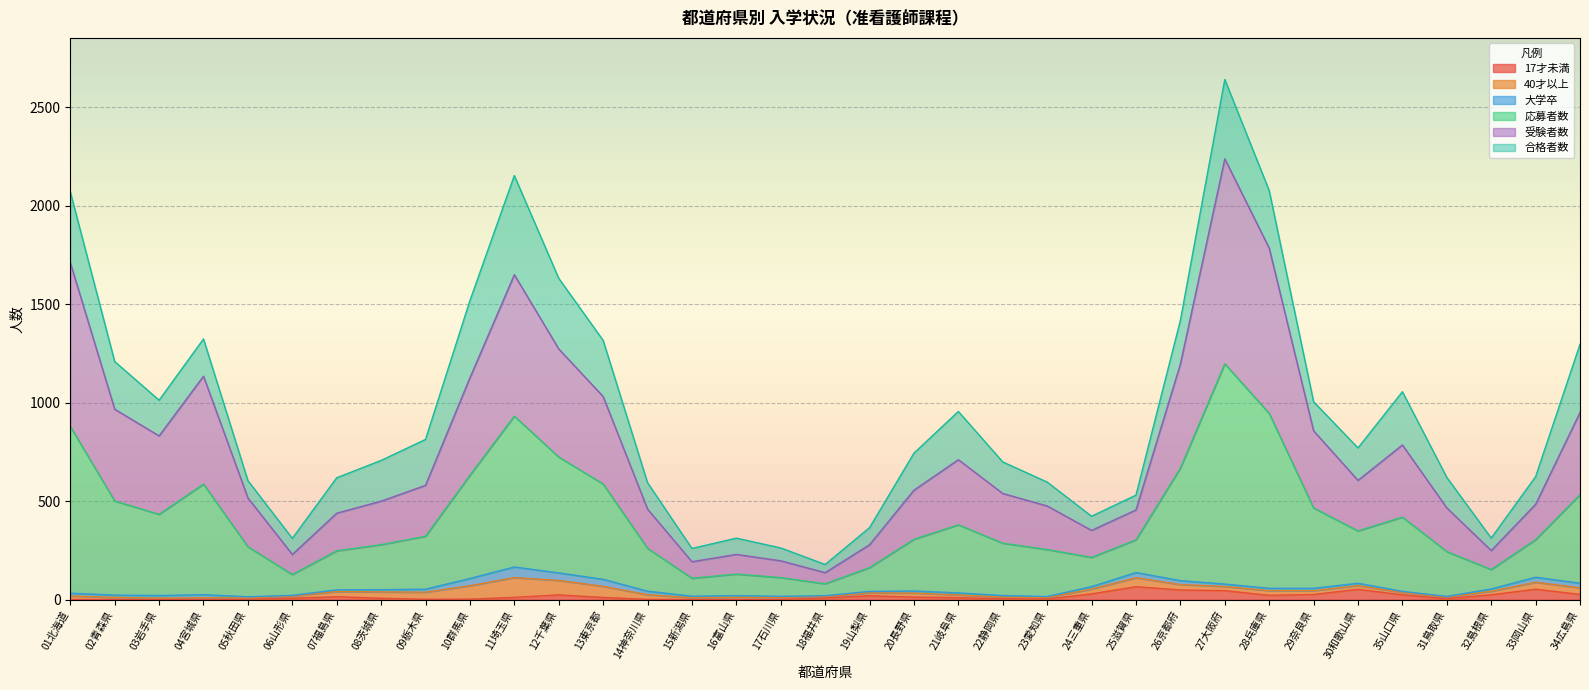

What are all the series names shown in the legend?

17才未満, 40才以上, 大学卒, 応募者数, 受験者数, 合格者数